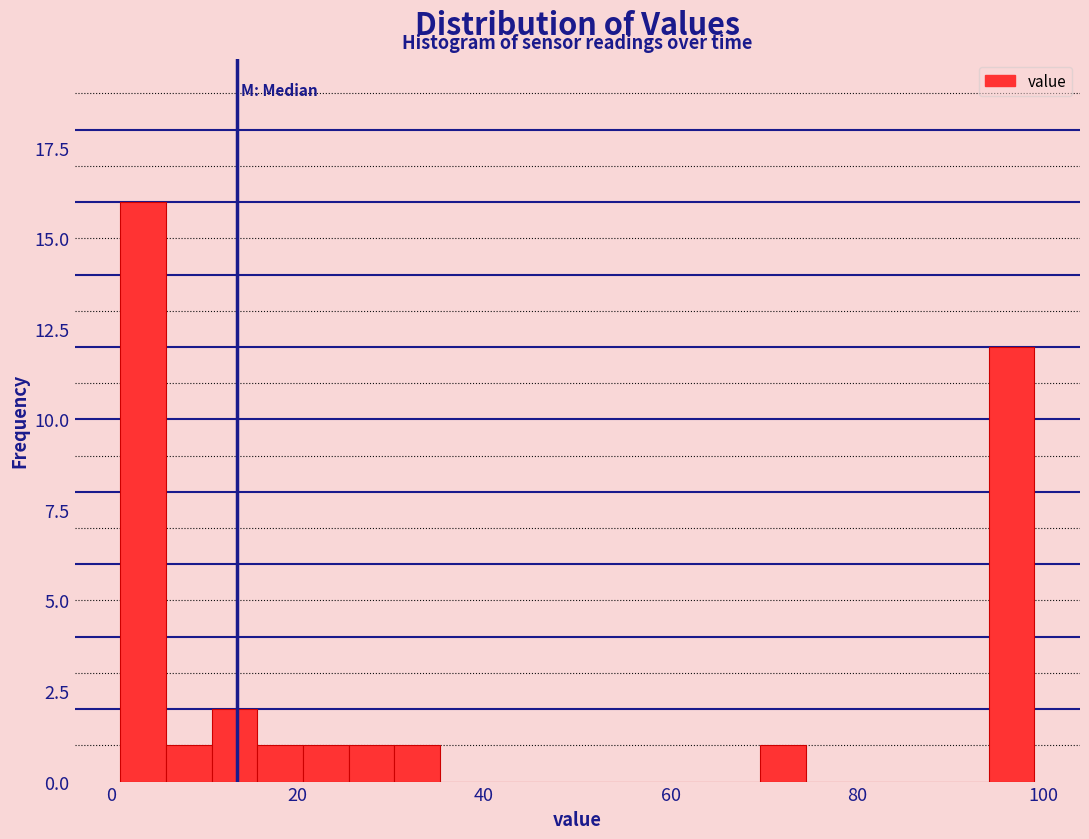

Read against the x-axis, roughly where is the centre of the tallest bar?

4